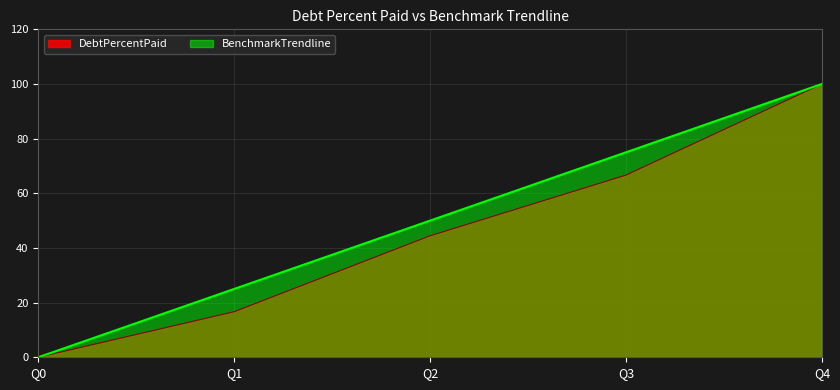

Which has a higher value, Q4 or Q1?

Q4